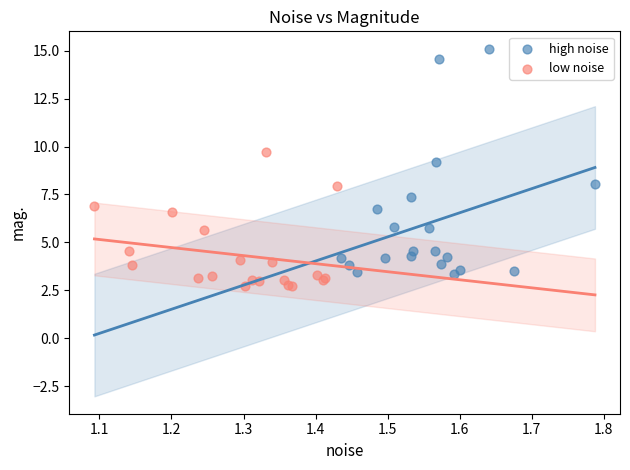

Which series reaches the maximum Y coordinate?

high noise